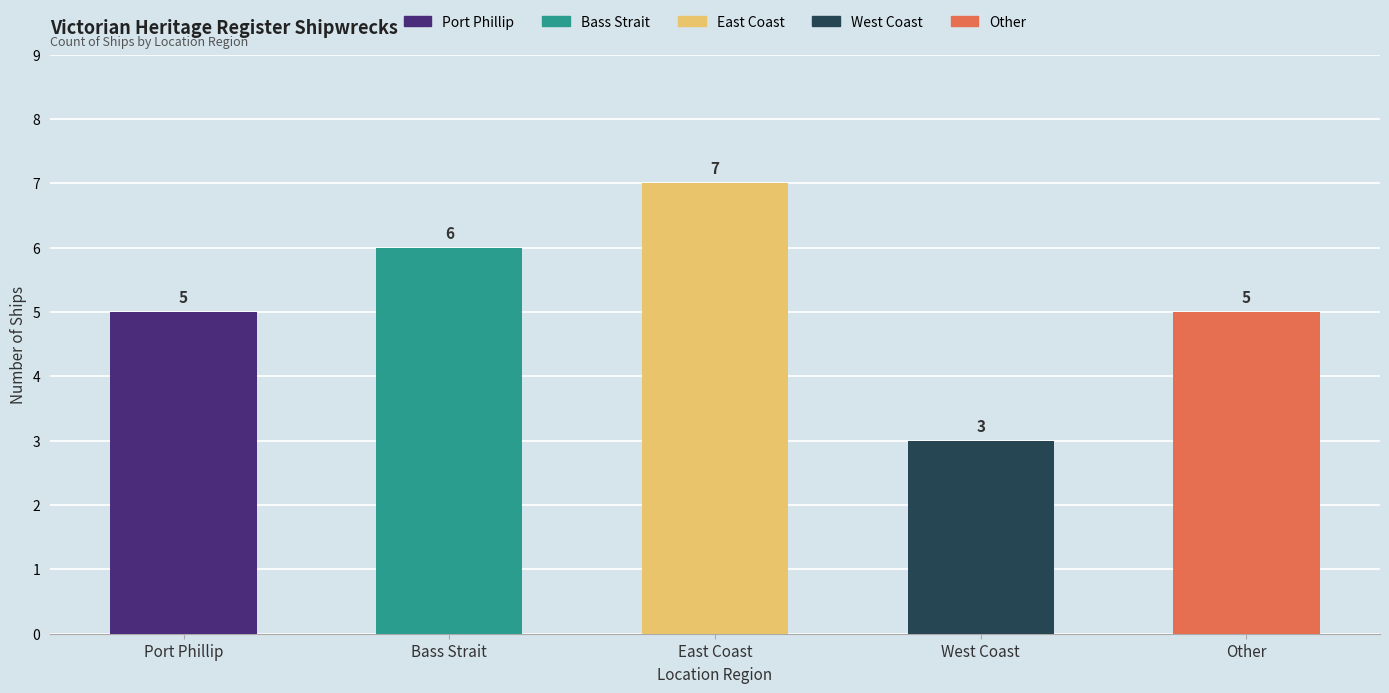

Is it true that the value at Port Phillip is 5?

True